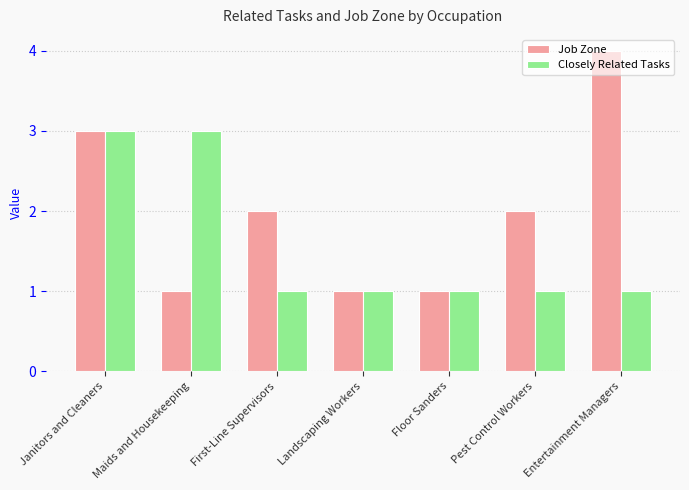

What is the value of the Closely Related Tasks bar at the 3rd from the left?

1